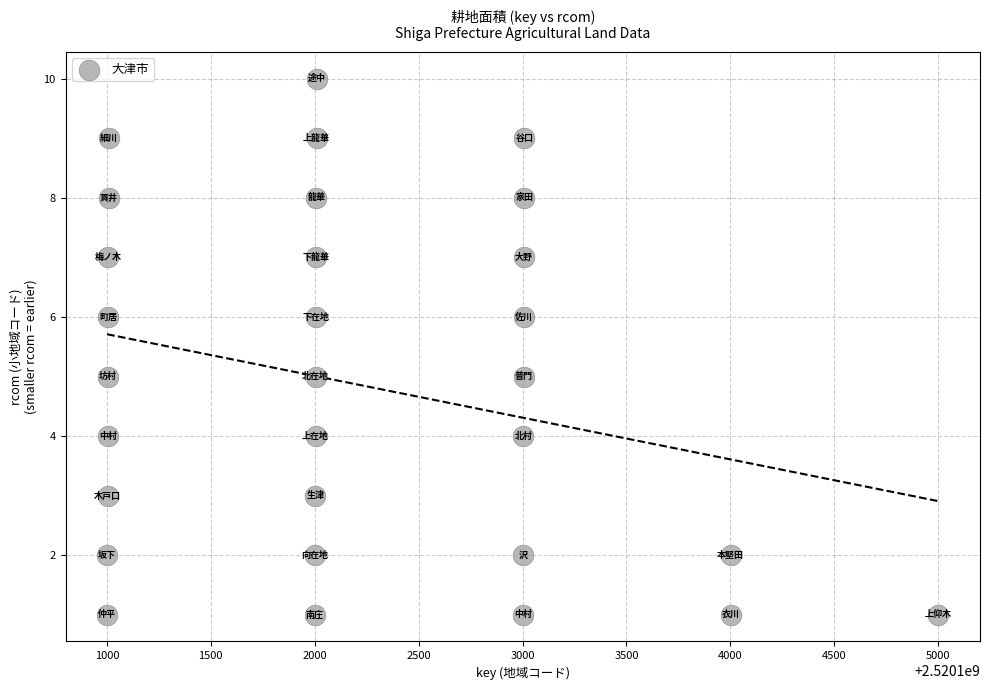

What is the range of Y values (max minus min)?

9